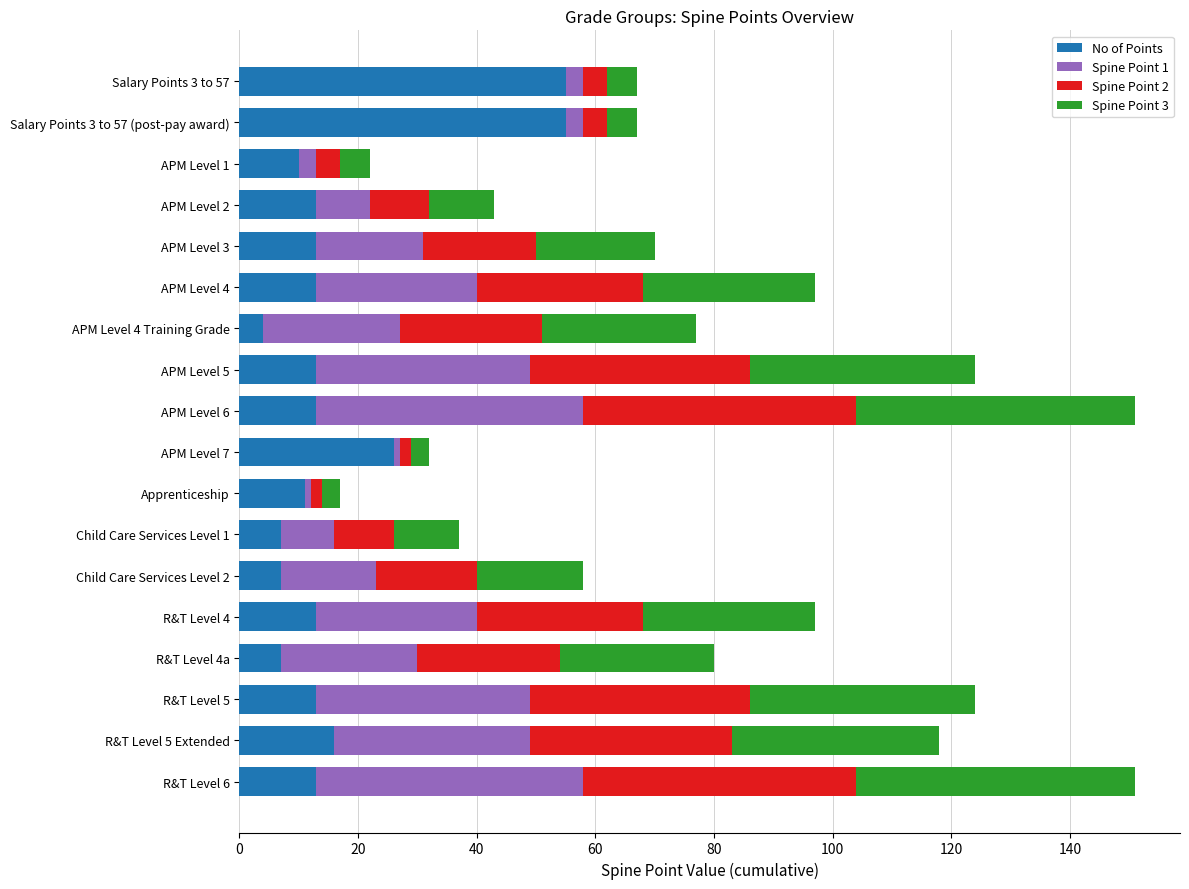

What is the lowest value of the No of Points series?

4